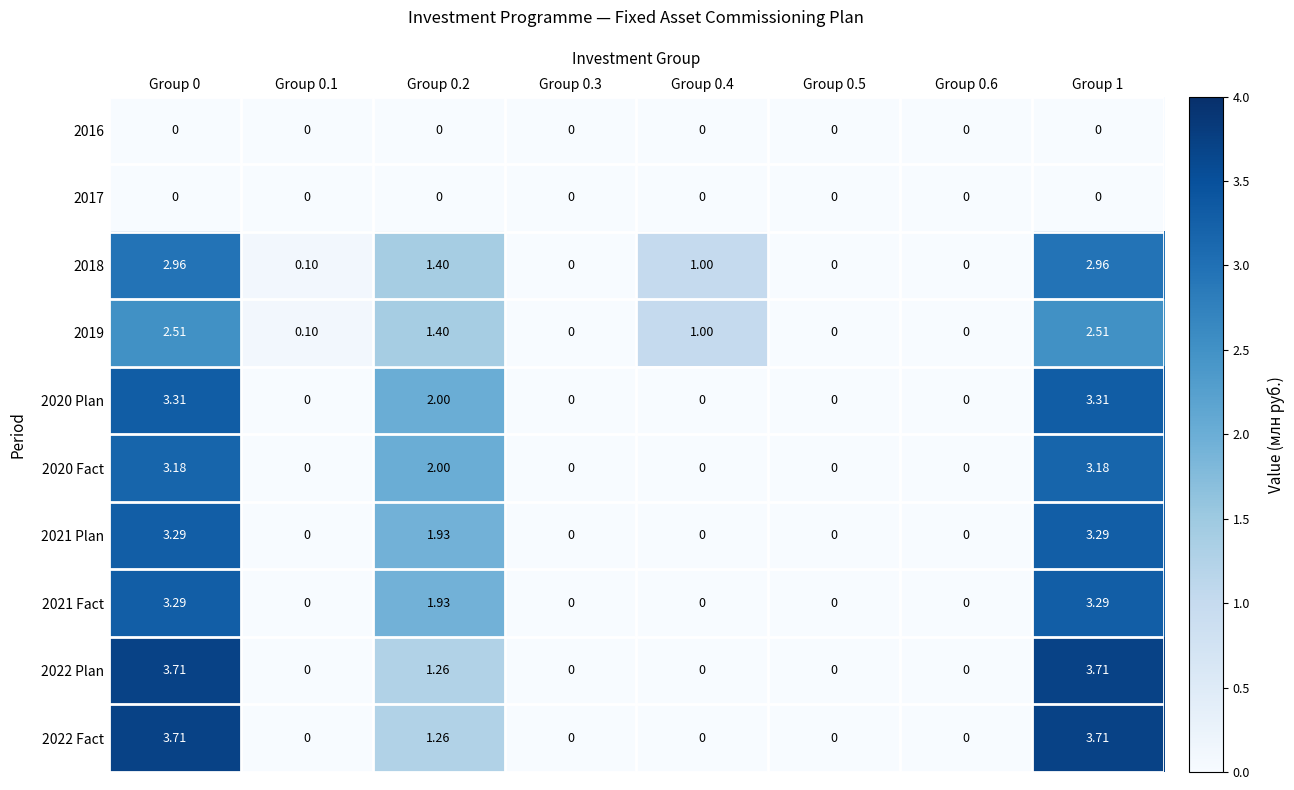

How many series are shown in this chart?

10